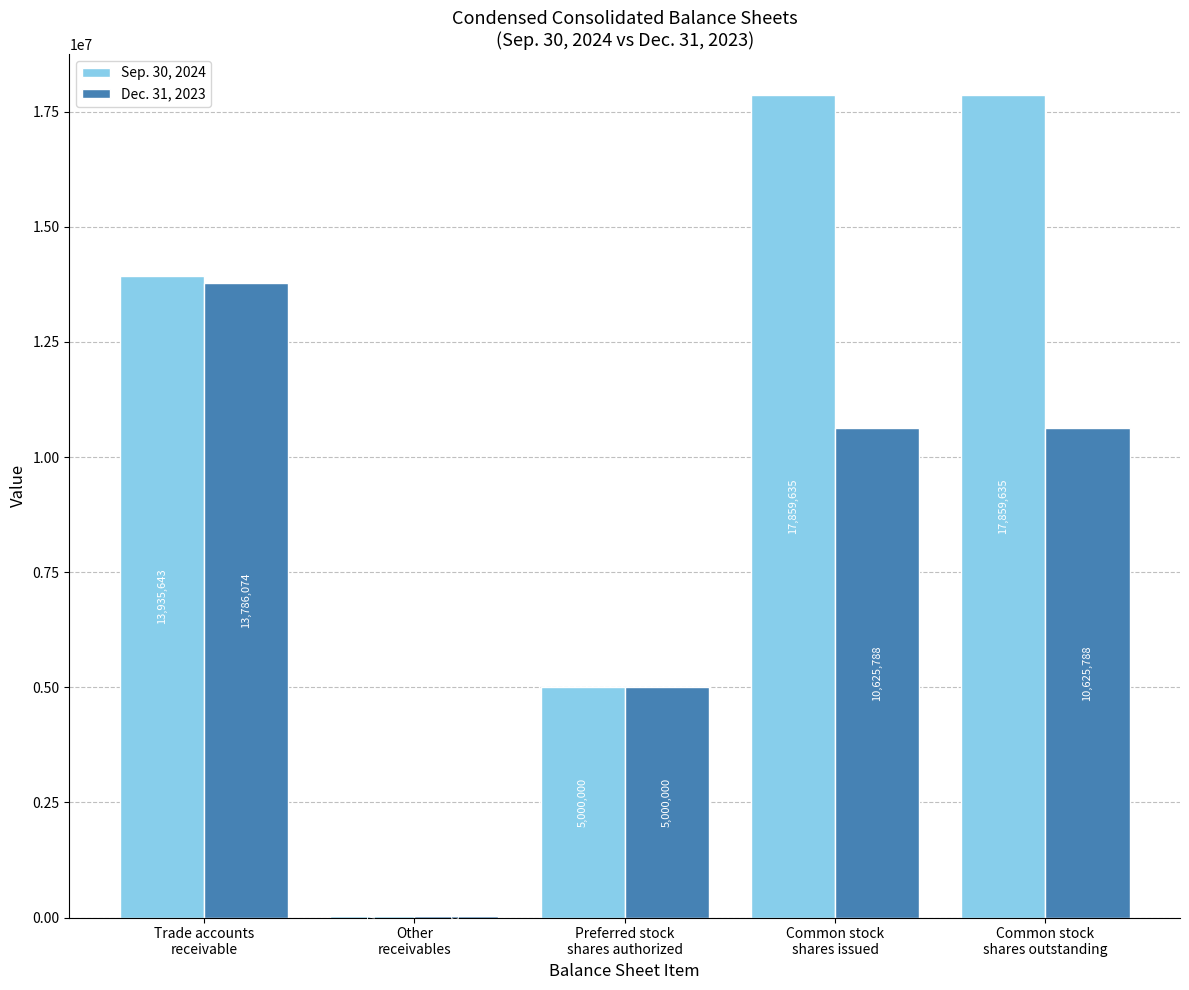

Reading left to right, list all the values displayed in this chart.

Sep. 30, 2024: 13935643	30704	5000000	17859635	17859635
Dec. 31, 2023: 13786074	27017	5000000	10625788	10625788